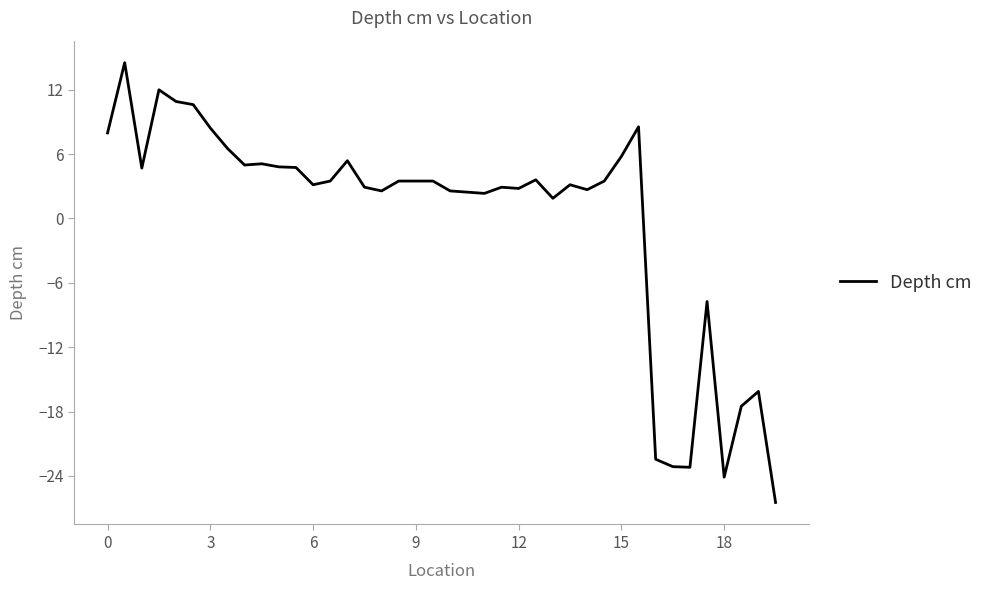

What is the minimum value shown in the chart?

-26.5